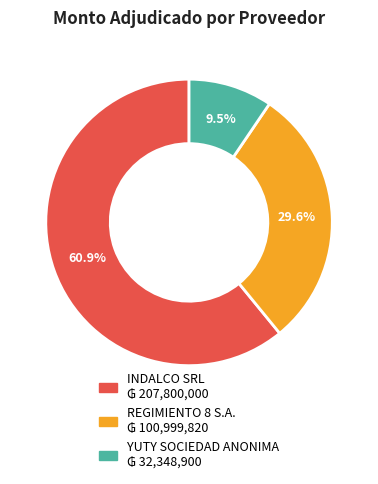

Which category accounts for the majority?

INDALCO SRL